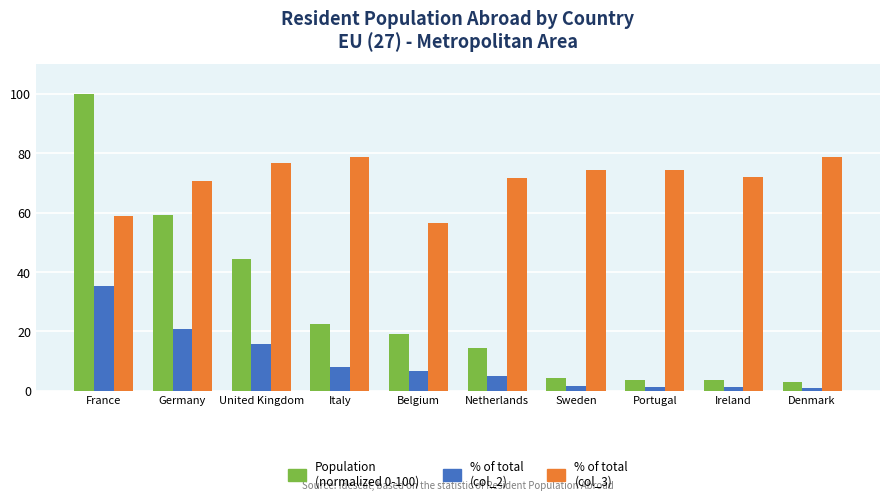

Which label corresponds to the largest value in the chart?

France